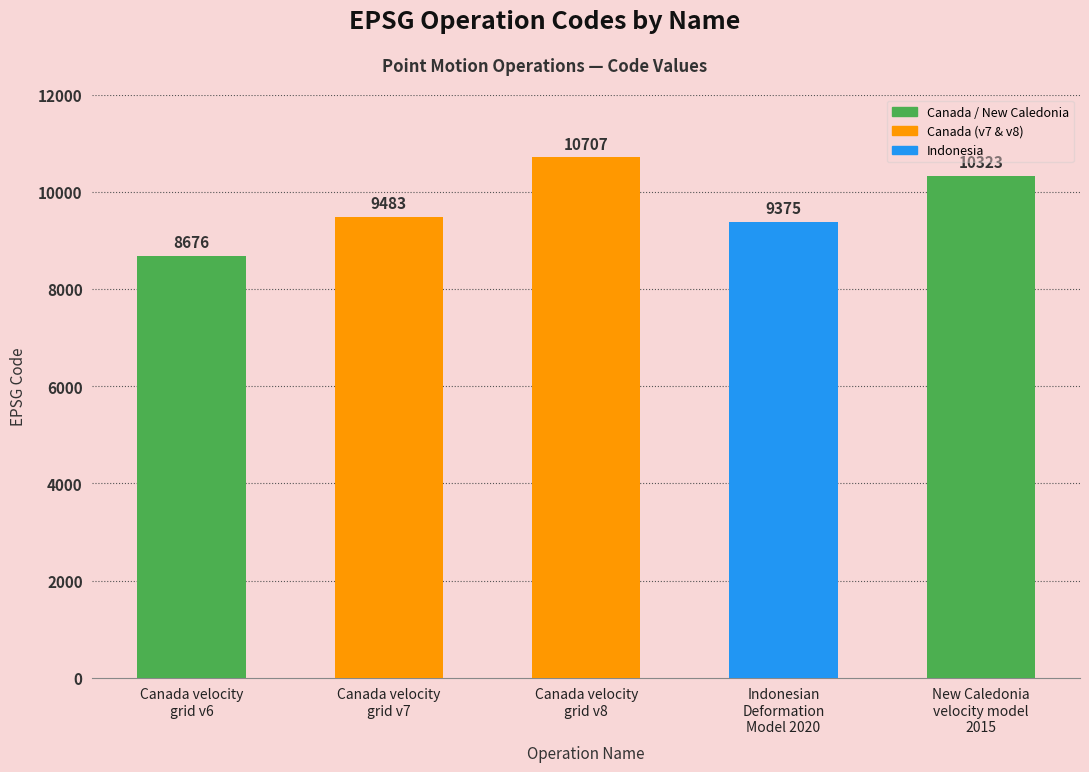

At which label is the value closest to 9691?

Canada velocity
grid v7